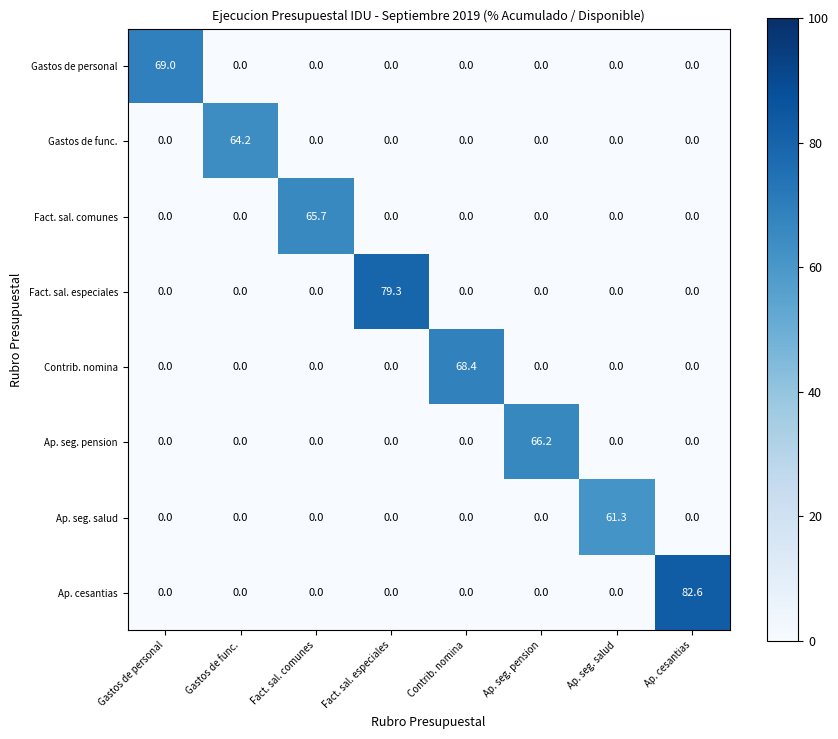

True or false: Fact. sal. especiales has a value of 0.0 at Gastos de personal.

True